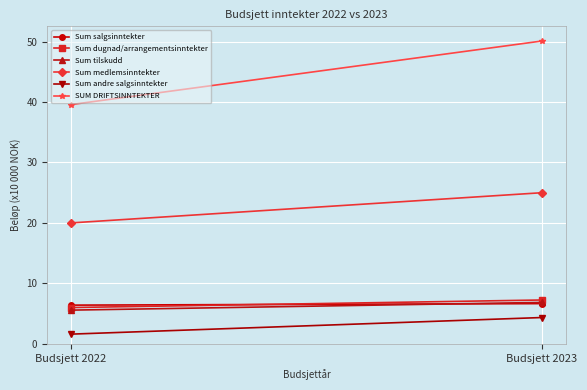

What are all the series names shown in the legend?

Sum salgsinntekter, Sum dugnad/arrangementsinntekter, Sum tilskudd, Sum medlemsinntekter, Sum andre salgsinntekter, SUM DRIFTSINNTEKTER